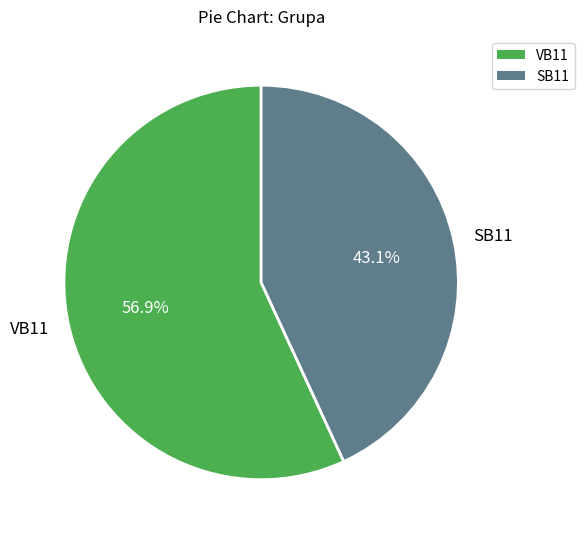

To the nearest percent, what is the difference between the VB11 and SB11 slice percentages?

14%